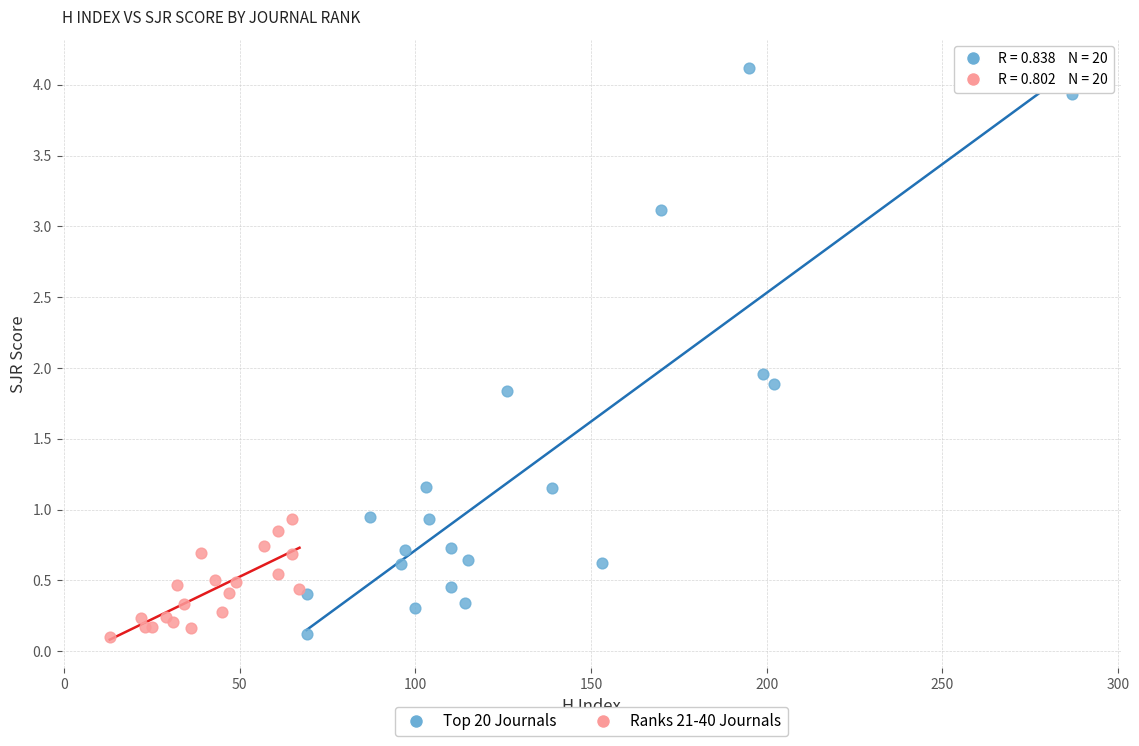

Which series has the widest spread of Y values?

Top 20 Journals